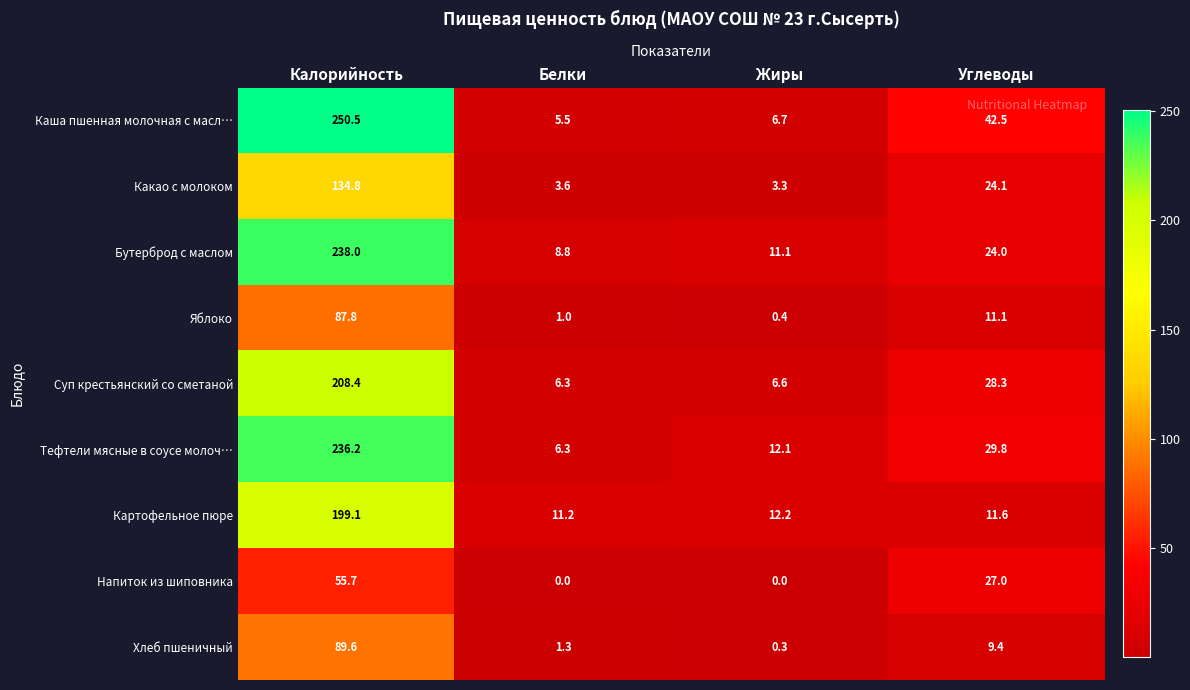

What is the total value across all series at Калорийность?

1500.1